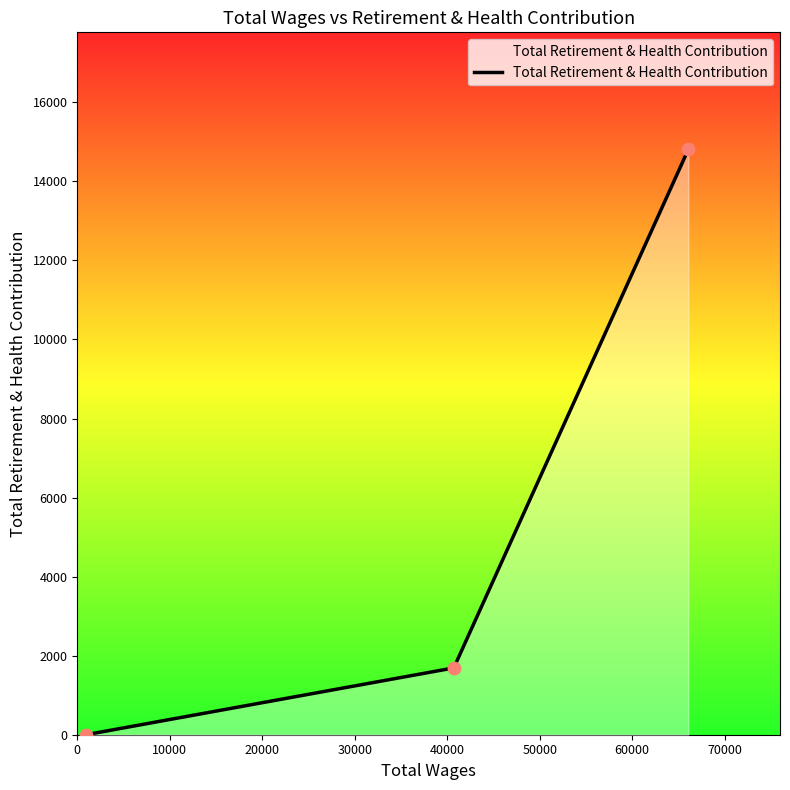

What is the maximum value shown in the chart?

14808